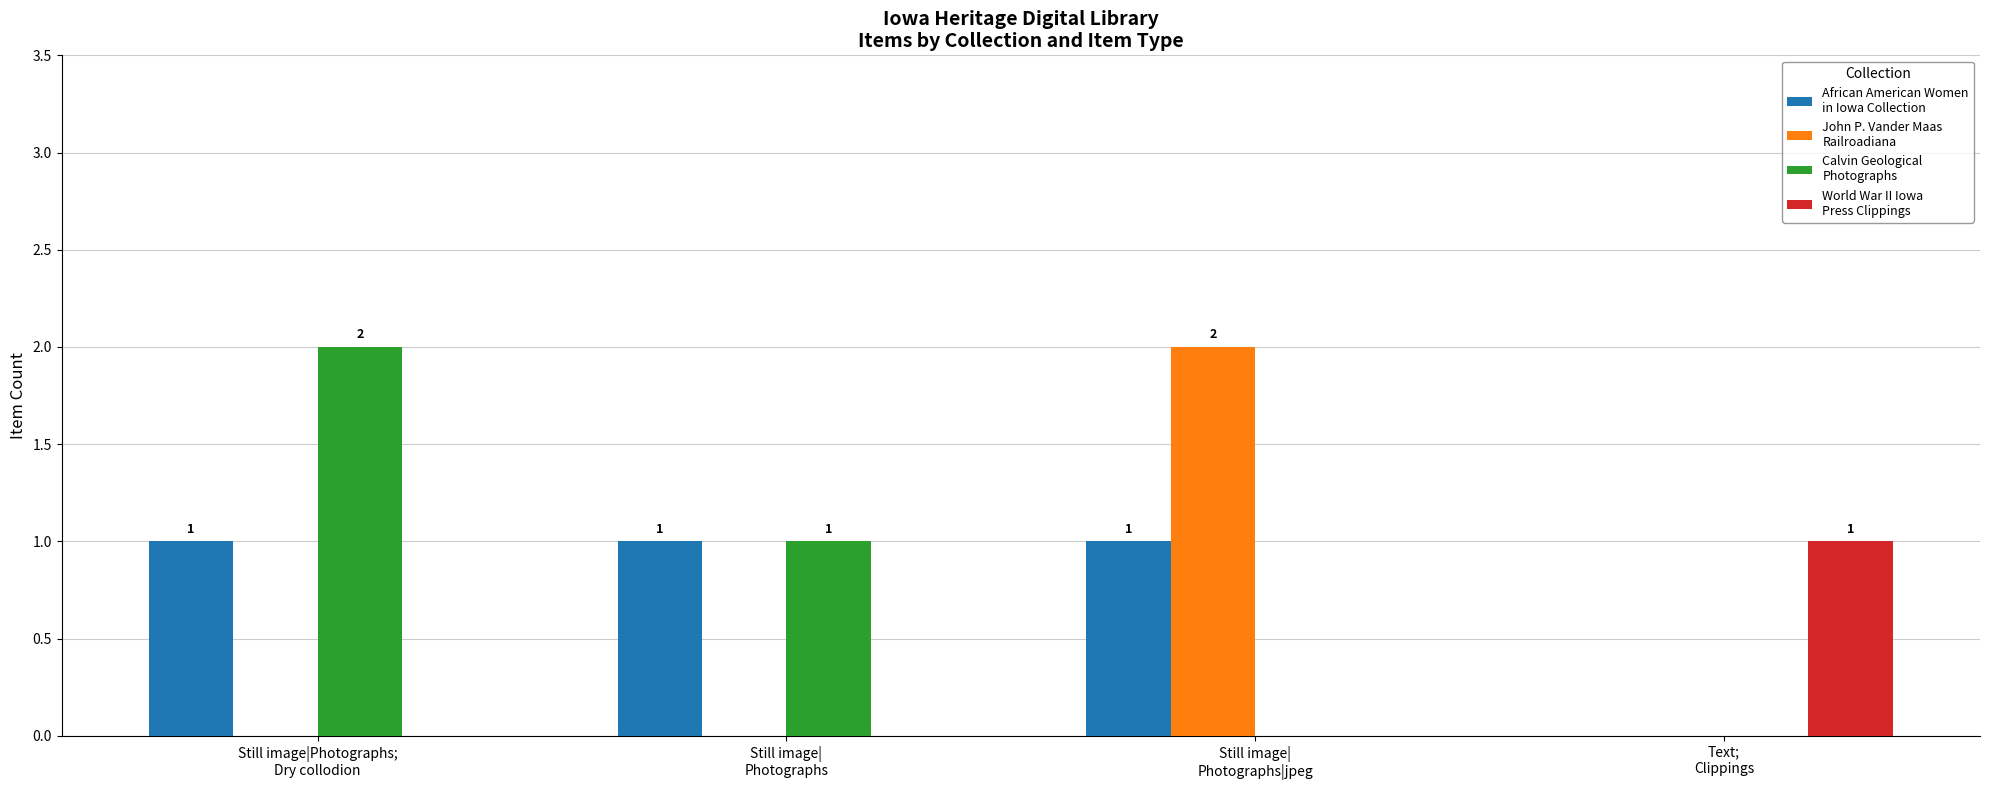

How many series are shown in this chart?

4